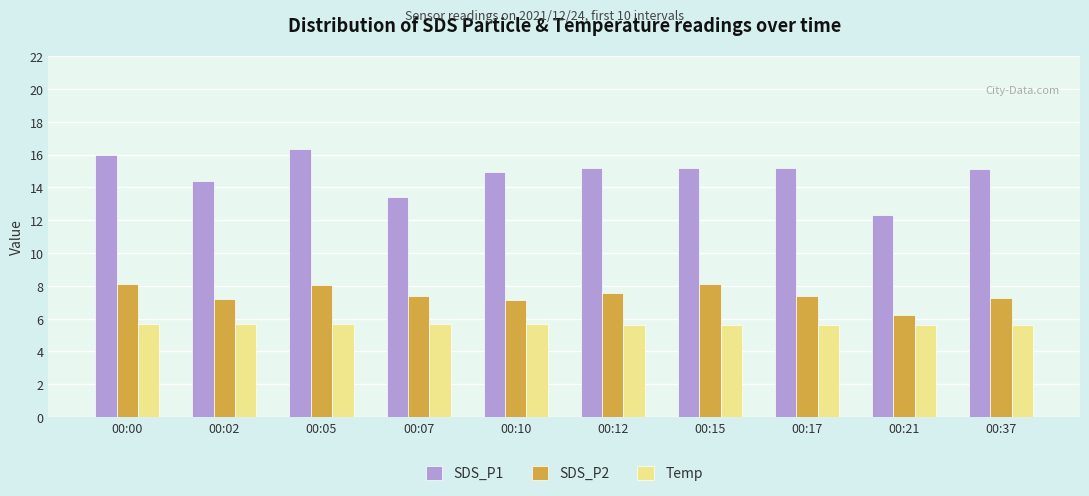

How many groups of bars are there?

10